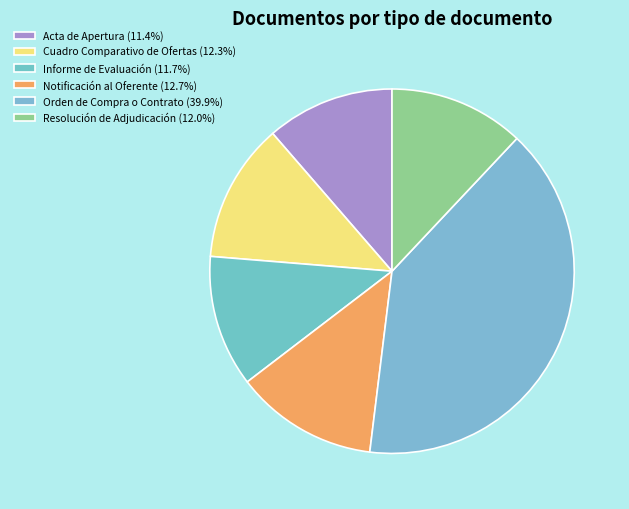

Approximately how many times larger is the value at Cuadro Comparativo de Ofertas compared to Acta de Apertura?

1.1